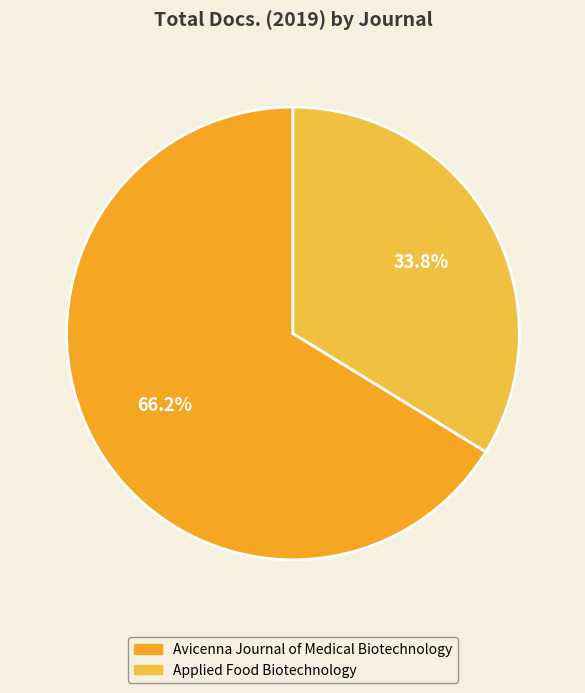

How much of the chart is everything except Avicenna Journal of Medical Biotechnology?

33.8%